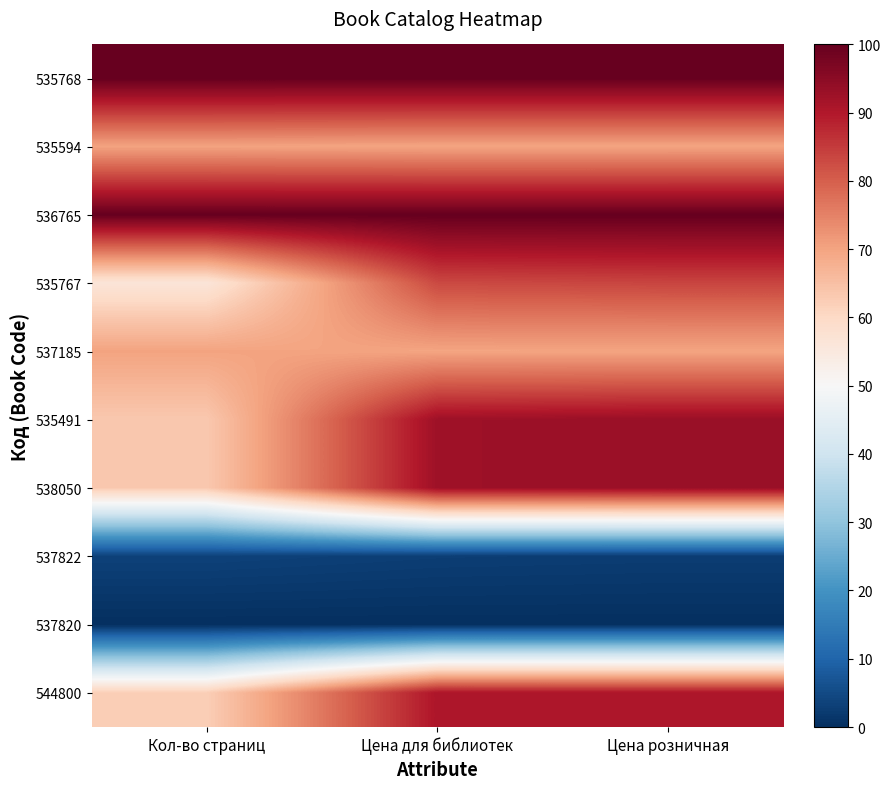

At which category is the sum across all series the highest?

Цена розничная